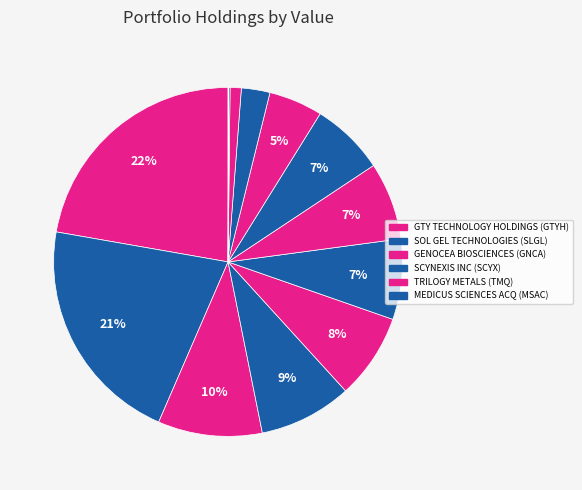

What is the largest slice in the pie chart?

GTYH